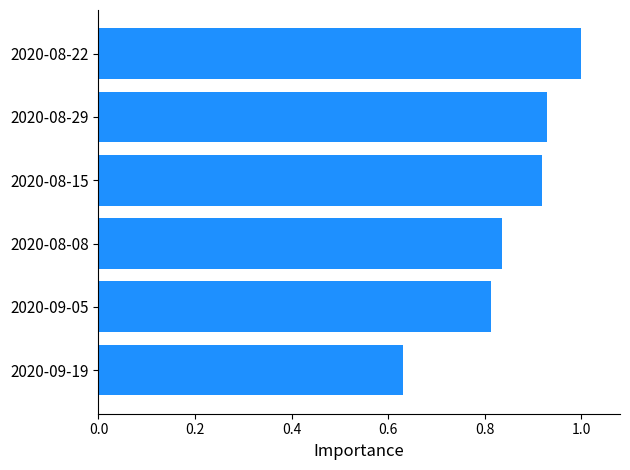

Where is the data nearest to the value 0?

2020-09-19